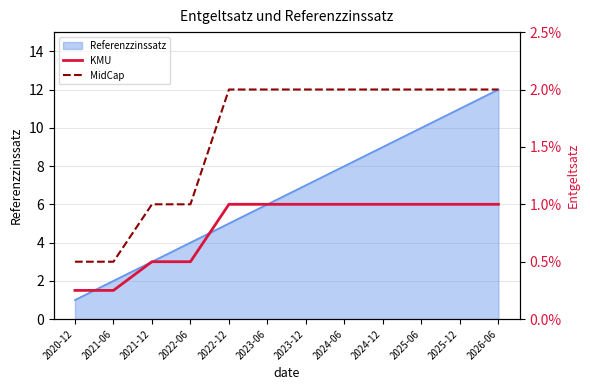

Is the value of KMU at 2025-06 greater than the value of MidCap at 2022-06?

No